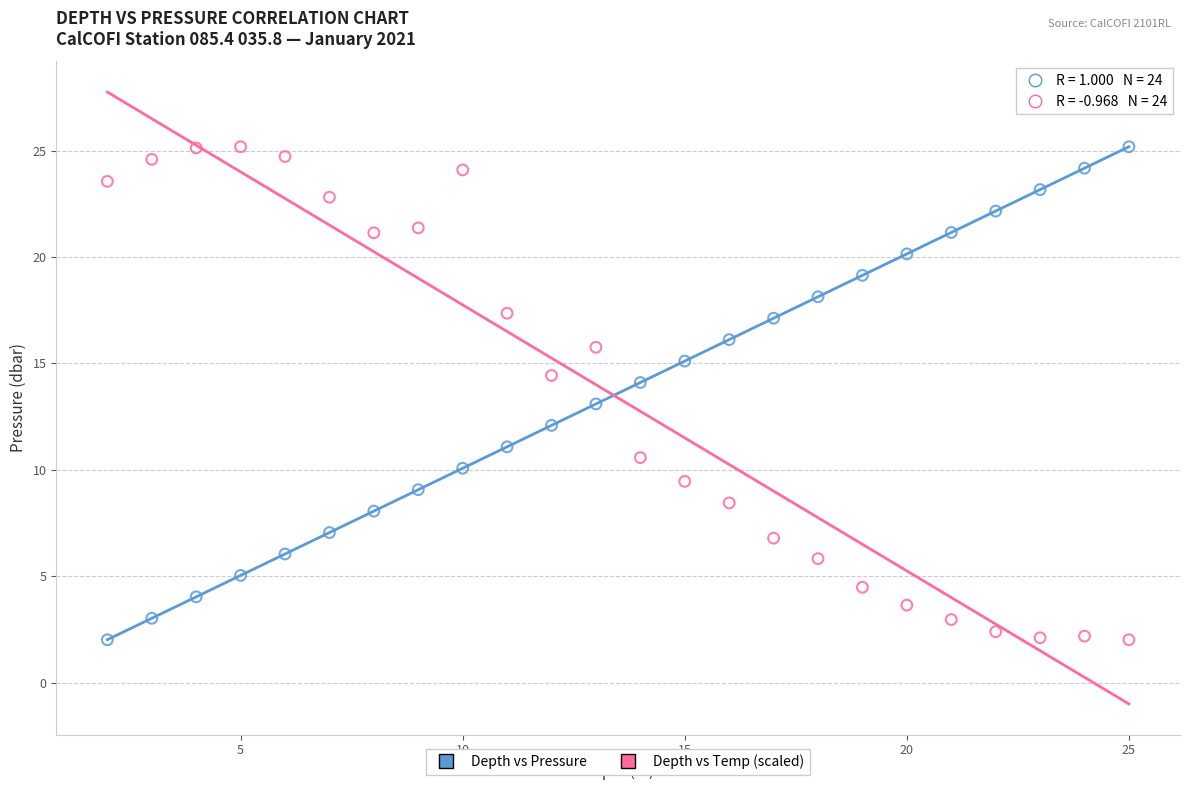

What is the X range (max minus min) for the scatter plot?

23.0